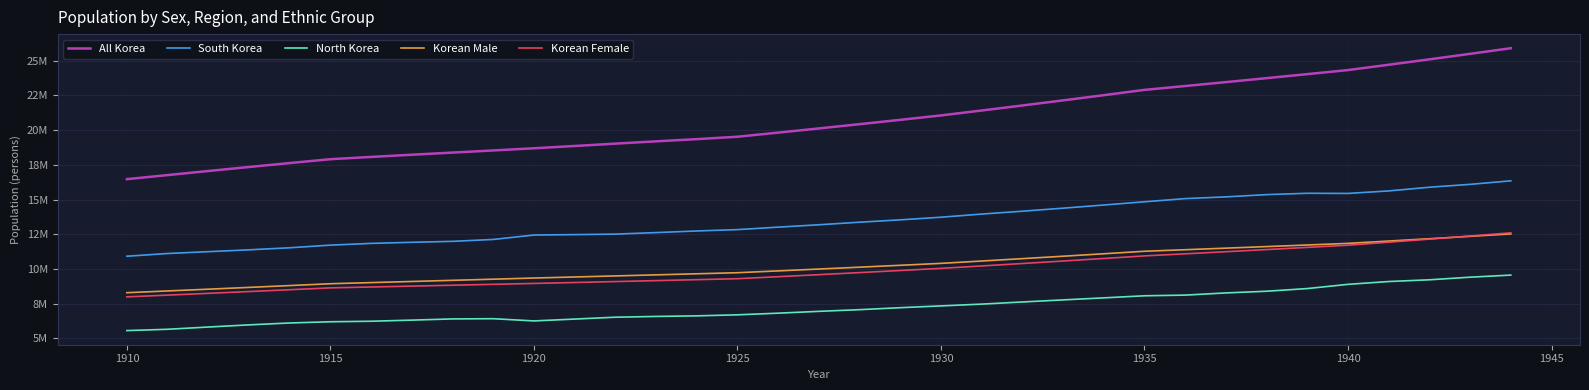

At how many categories does at least one series exceed 9544745?

35